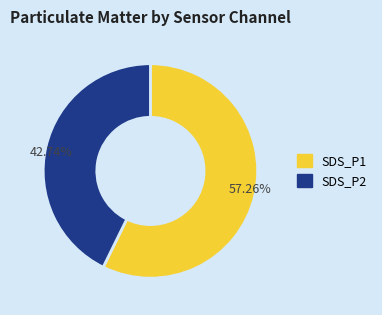

Rank the categories by value from highest to lowest.

SDS_P1, SDS_P2